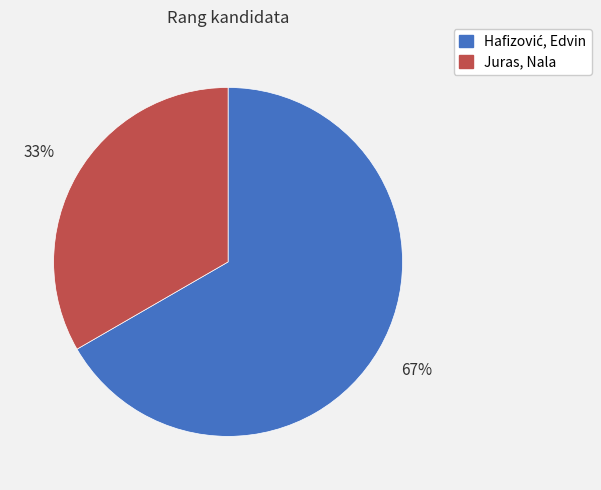

To the nearest percent, what is the average slice percentage?

50%